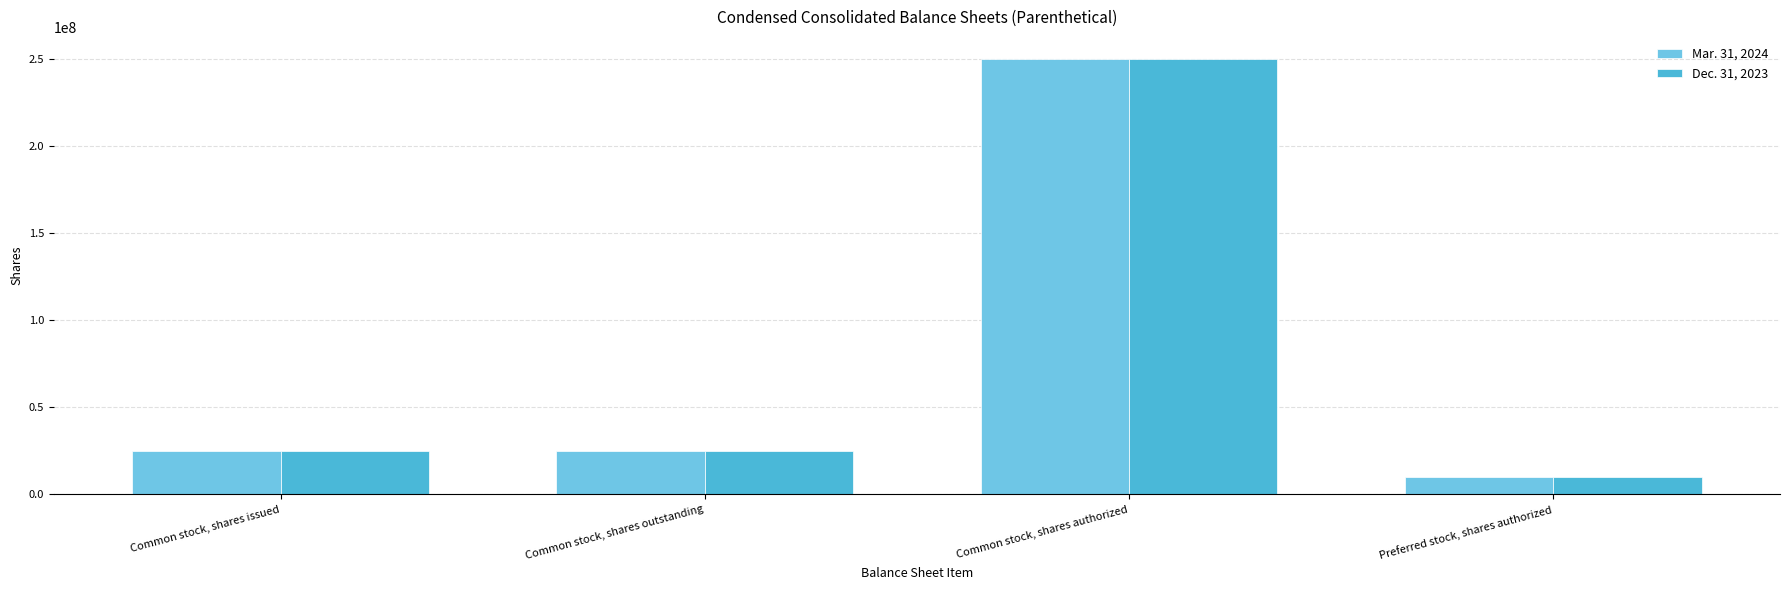

Are the bars horizontal?

No